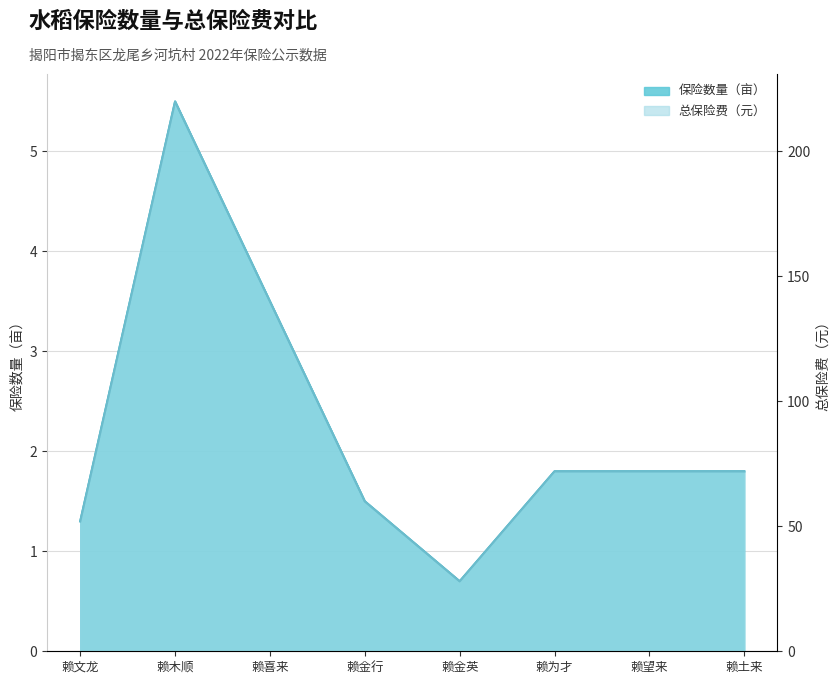

True or false: 保险数量（亩） and 总保险费（元） cross at least once.

False